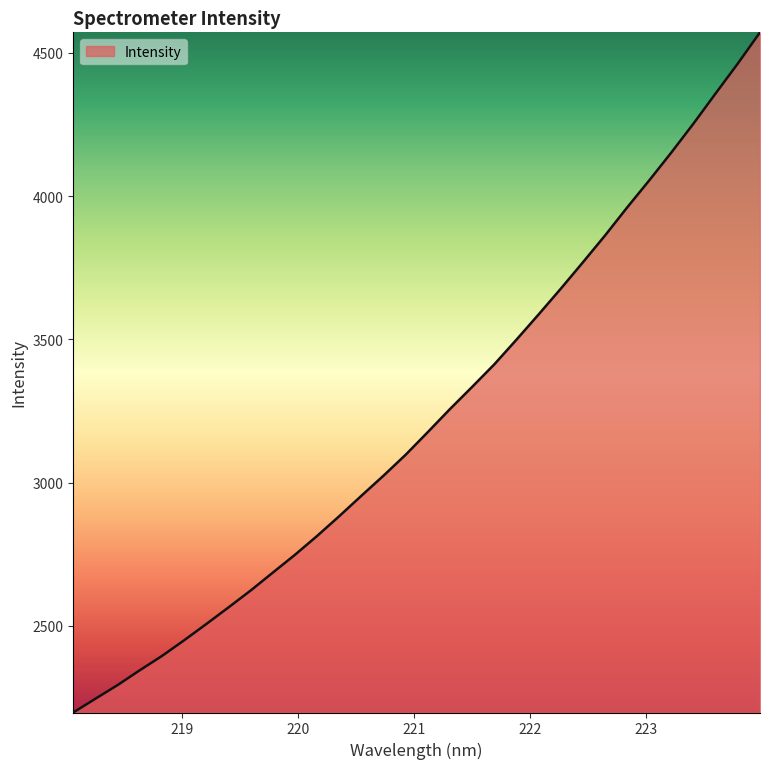

What is the difference between the maximum and minimum values?

2374.0